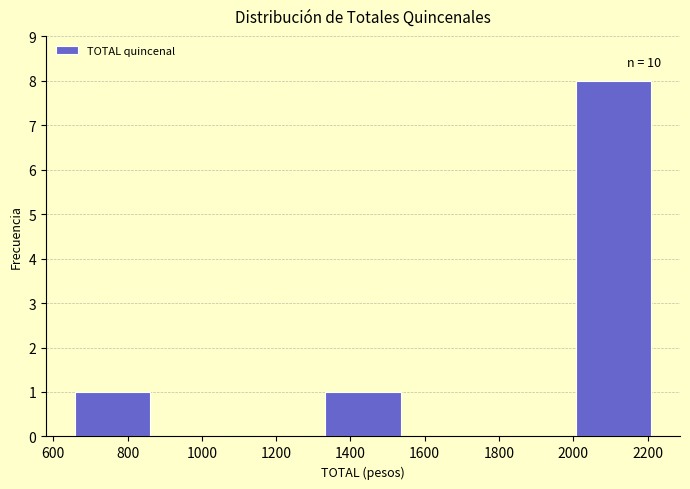

Over which range of the x-axis is the bar tallest?

2000 to 2220